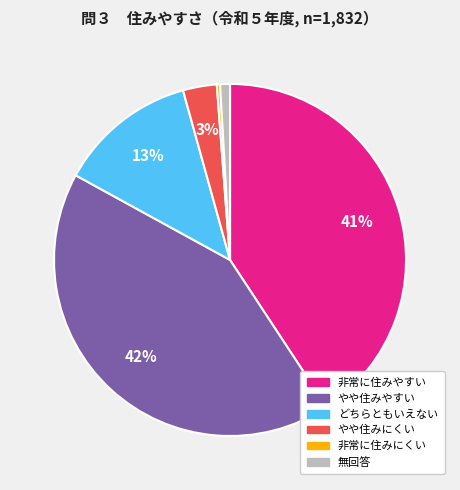

Which has a higher value, 非常に住みにくい or 非常に住みやすい?

非常に住みやすい